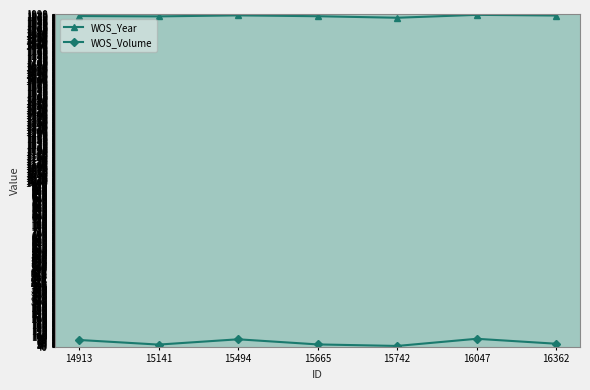

How many data points does each series have?

7